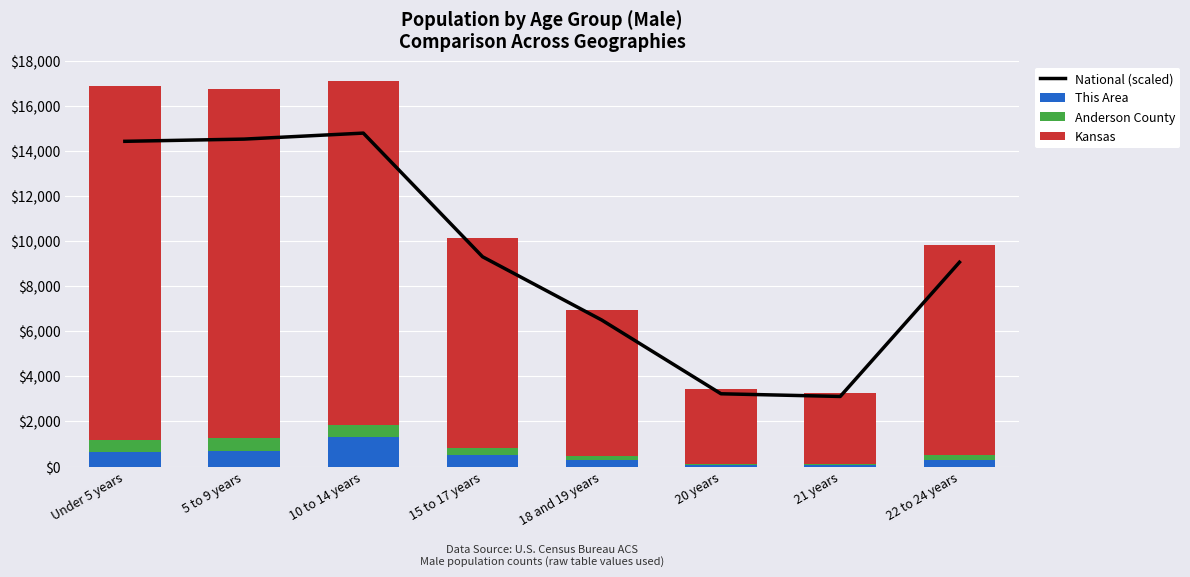

What is the label of the 5th bar from the left?

18 and 19 years